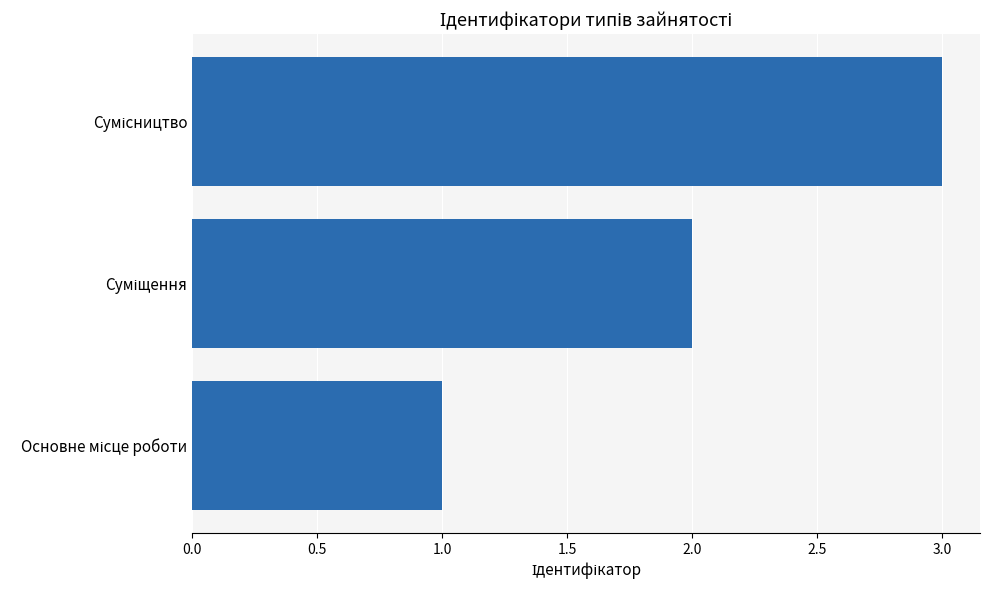

What is the maximum value shown in the chart?

3